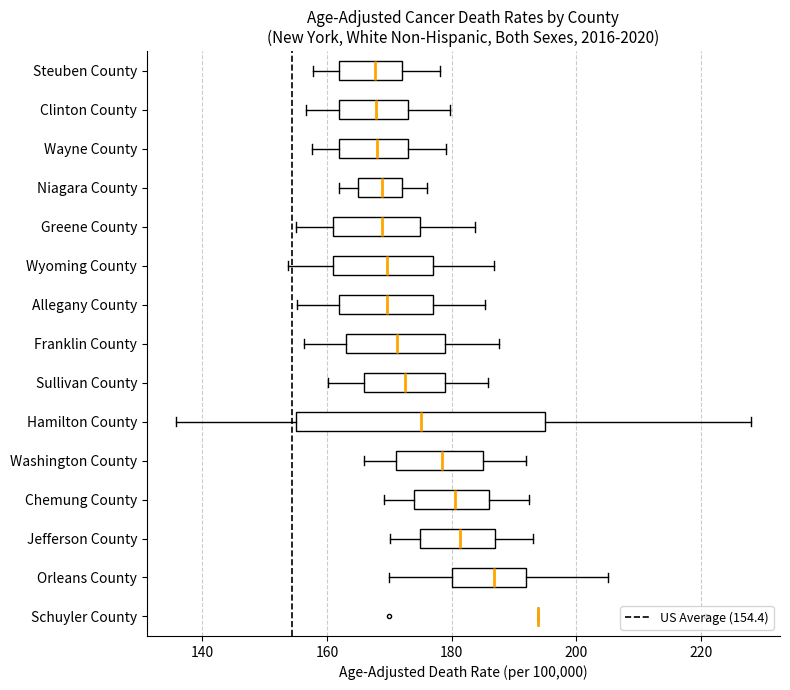

Where is the right edge of the box for Steuben County on the x-axis? The values are not printed on the chart, so give them approximately, as read against the axis.

172